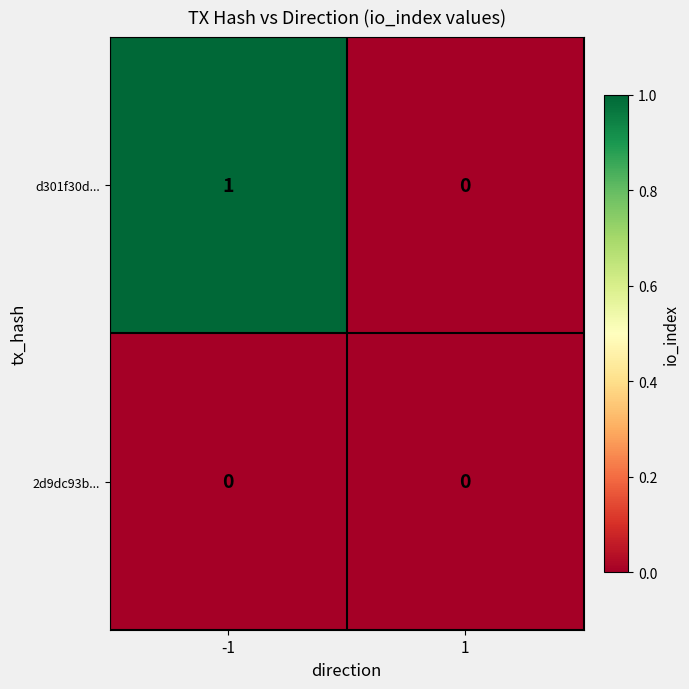

Rank the series by their average value, from lowest to highest.

2d9dc93b..., d301f30d...